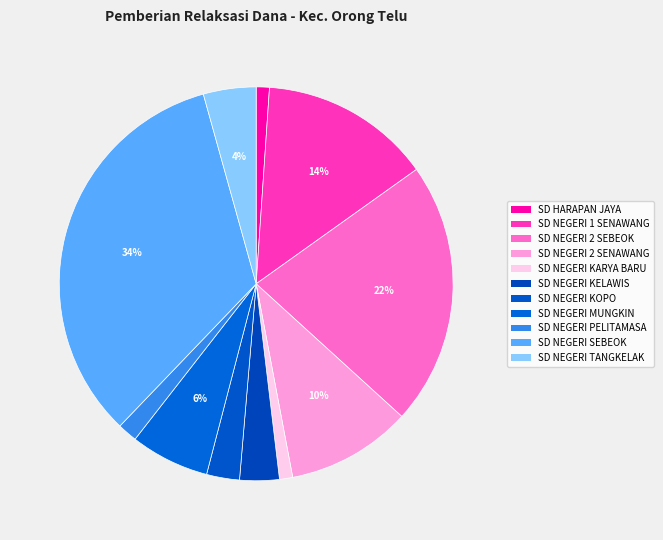

Between SD HARAPAN JAYA and SD NEGERI TANGKELAK, which is larger?

SD NEGERI TANGKELAK